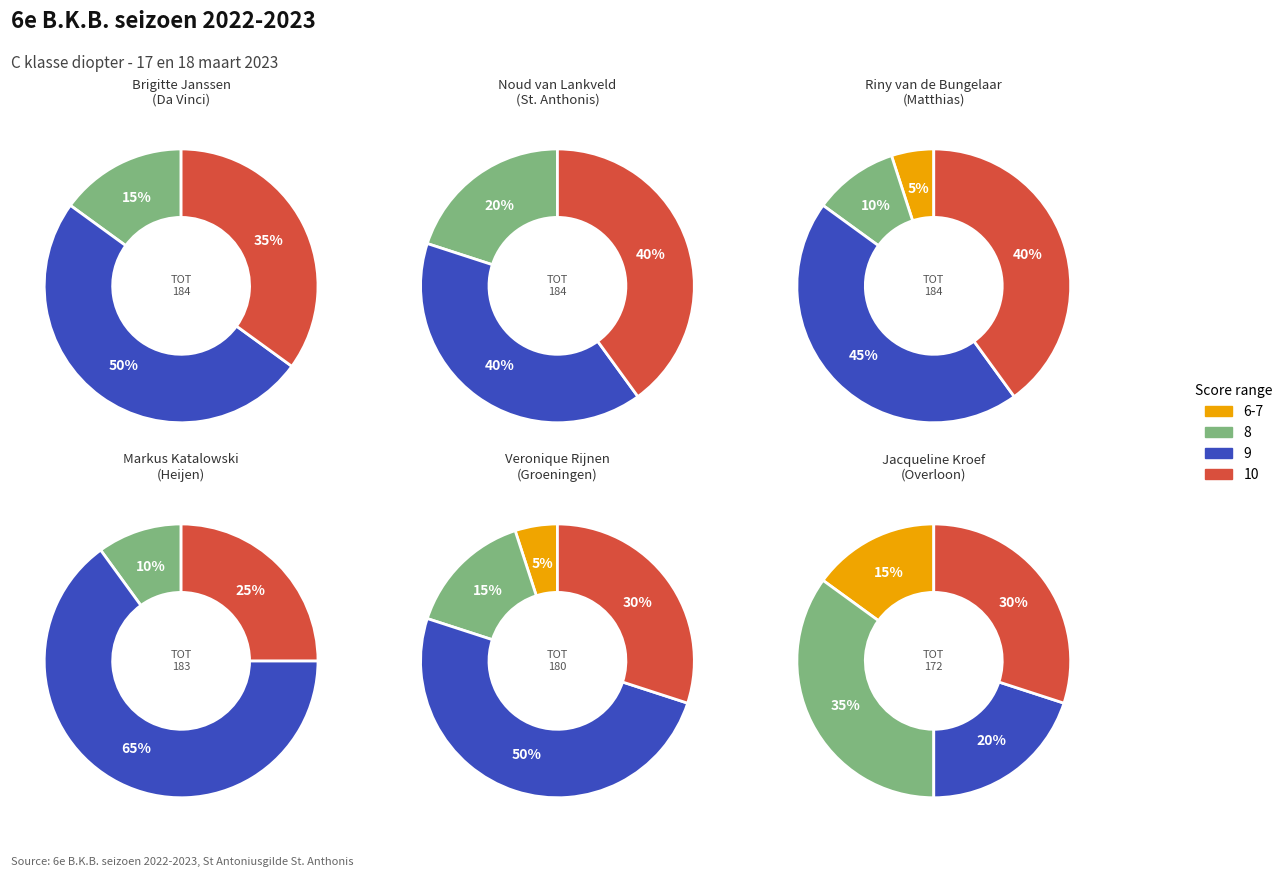

What is the change in value from Da Vinci Vortum Mullem to St. Anth en St. Nic gilde Groeningen?

-4